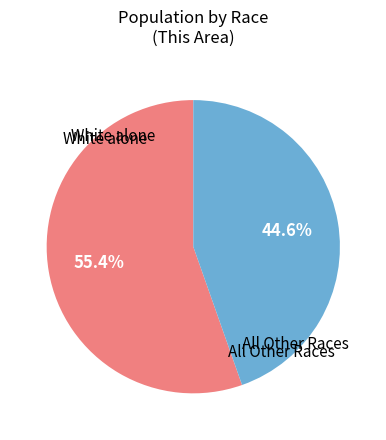

To the nearest percent, what is the difference between the largest and smallest slice percentages?

11%